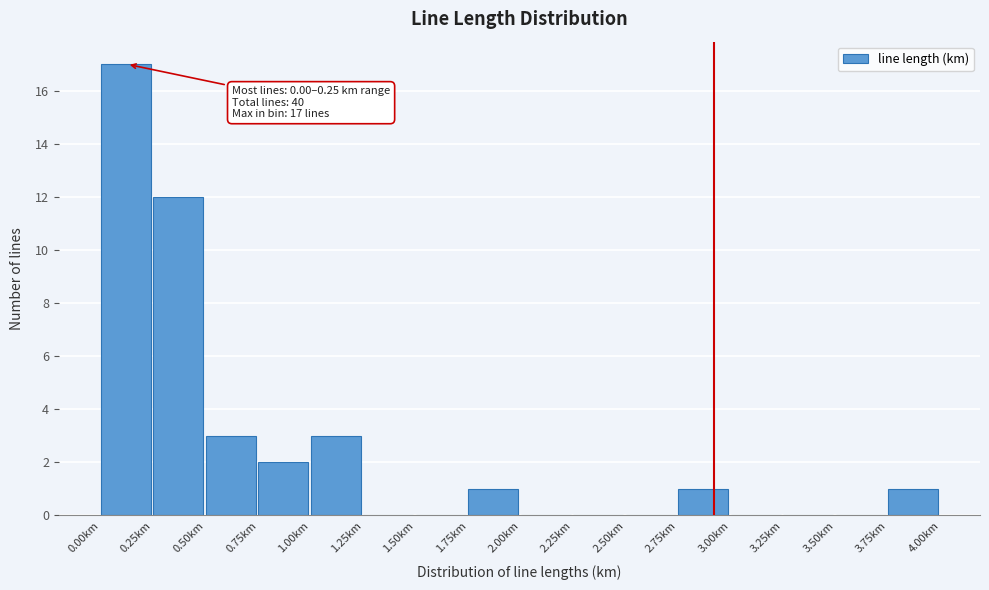

Over which range of the x-axis is the bar tallest?

0.00 to 0.25